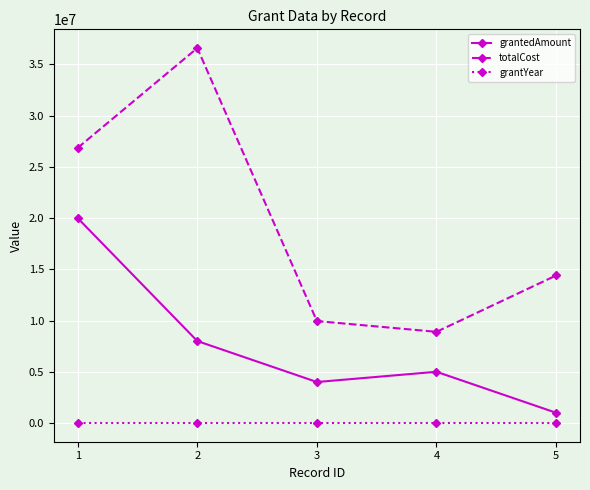

What are all the series names shown in the legend?

grantedAmount, totalCost, grantYear